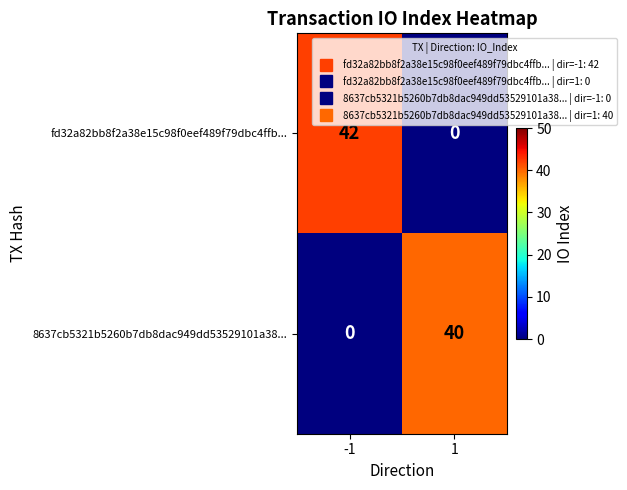

List the series in order of their peak value, lowest first.

8637cb5321b5260b7db8dac949dd53529101a38..., fd32a82bb8f2a38e15c98f0eef489f79dbc4ffb...